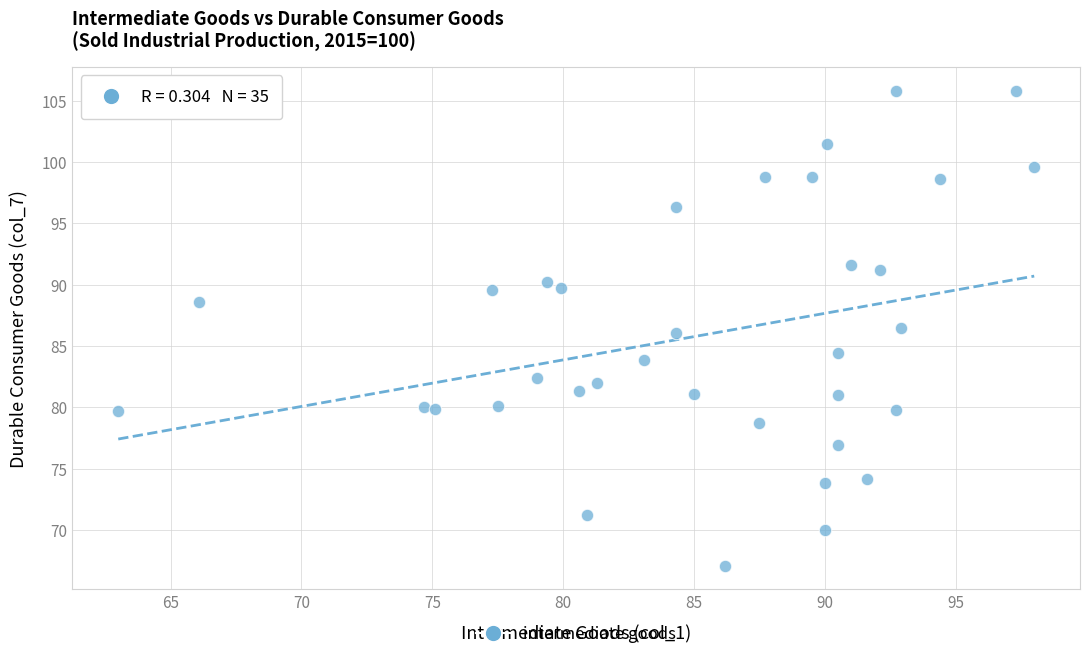

What is the range of X values (max minus min)?

35.0